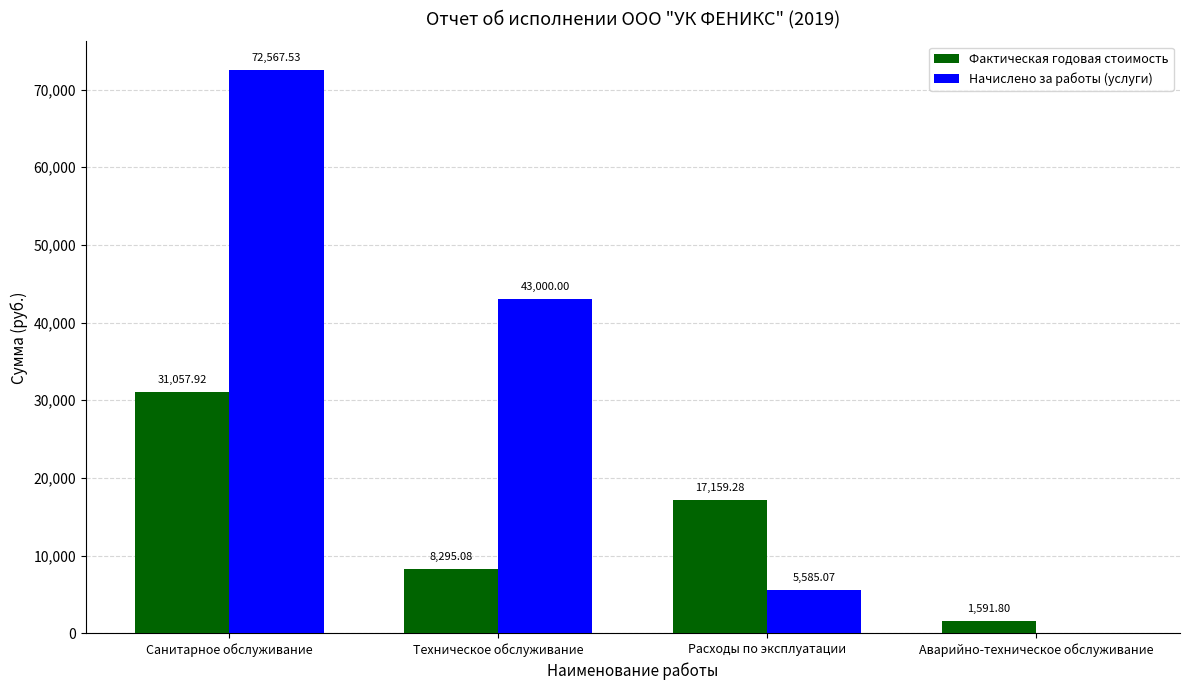

The value of Фактическая годовая стоимость at Аварийно-техническое обслуживание is 1591.8. True or false?

True